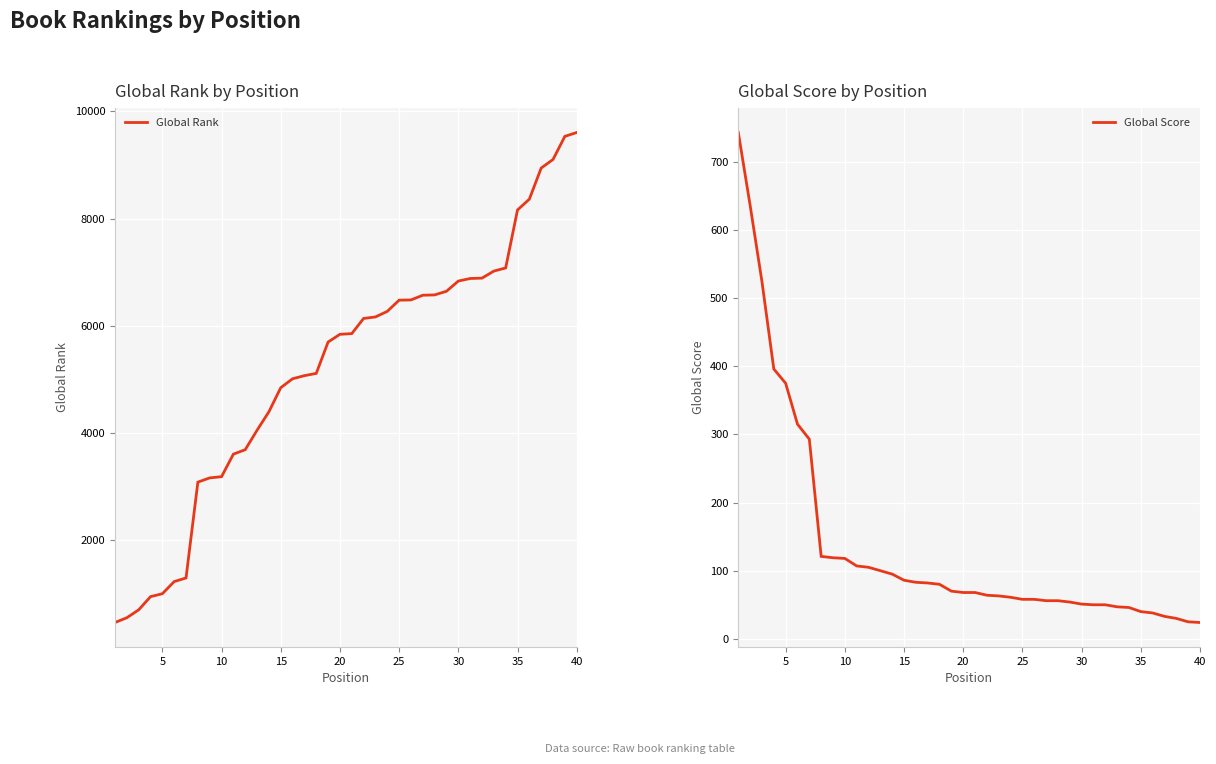

What is the maximum value for Global Rank?

9605